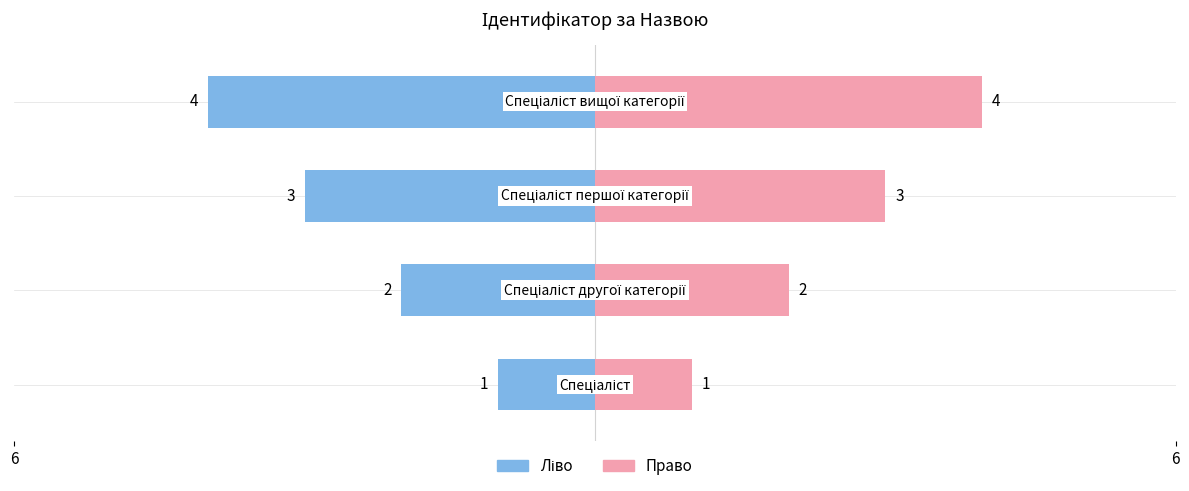

Is it true that the value at Спеціаліст другої категорії is 1?

False